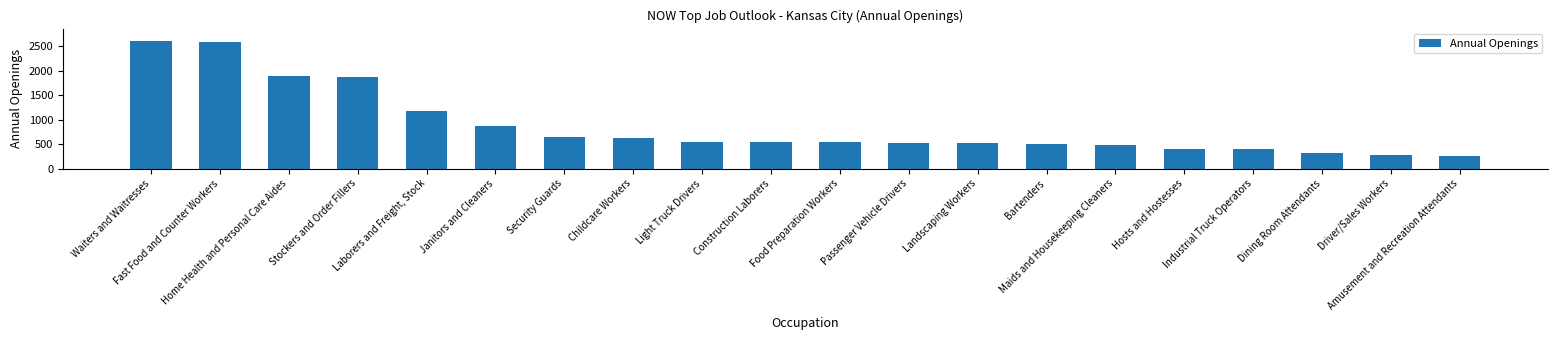

Between Laborers and Freight, Stock and Light Truck Drivers, which is larger?

Laborers and Freight, Stock